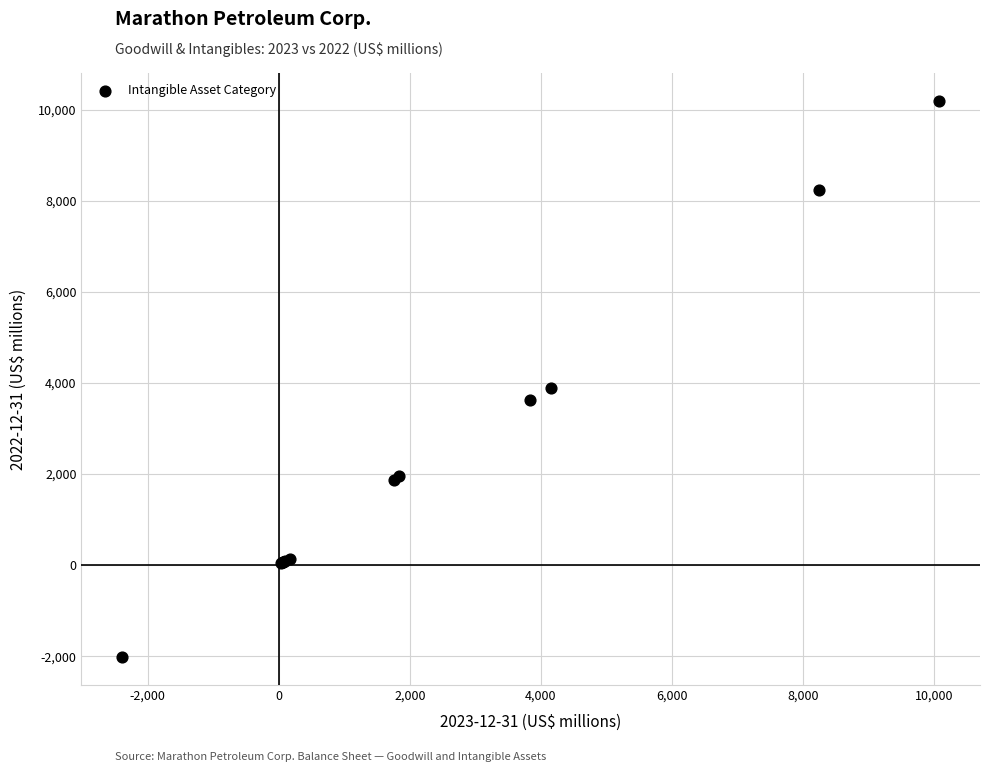

What Y value in the scatter plot is closest to 4084?

3898